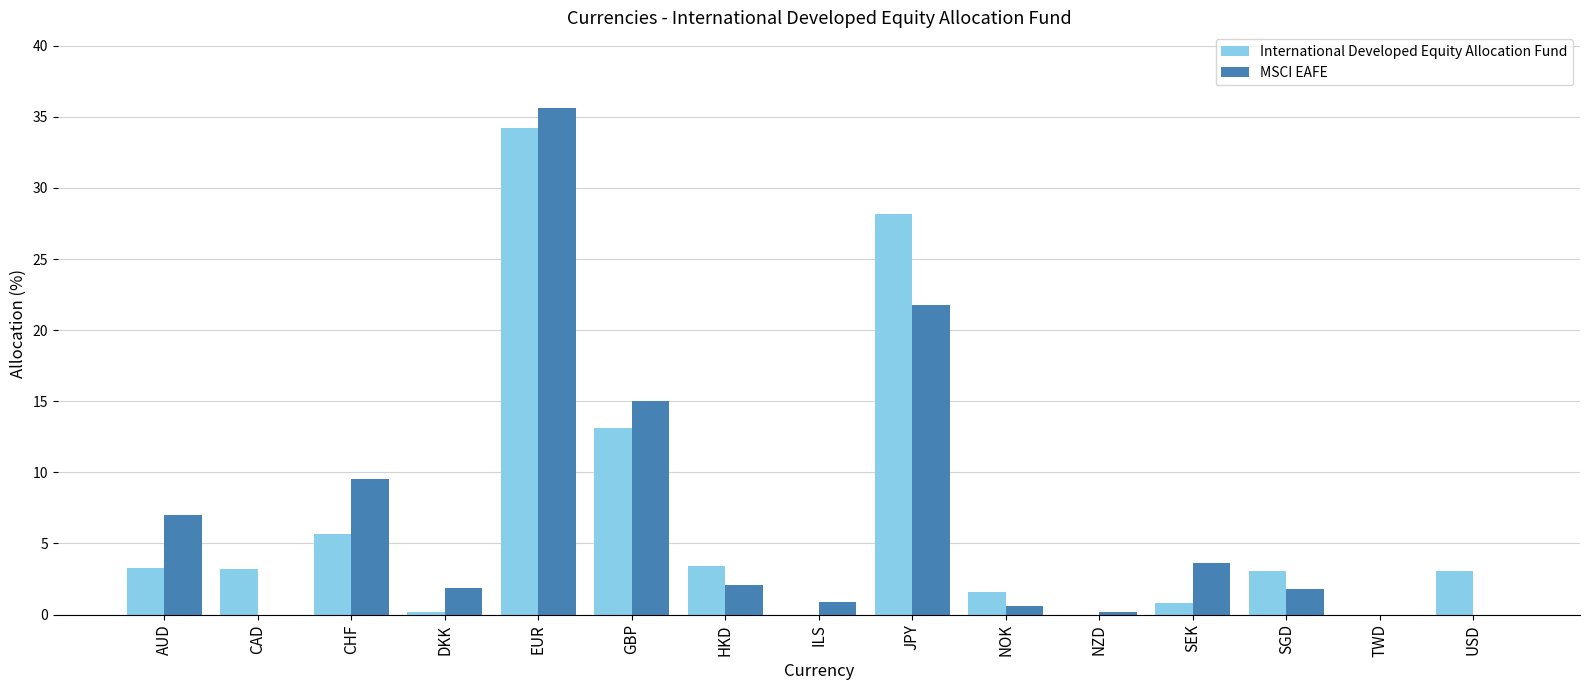

What is the maximum value shown in the chart?

35.6